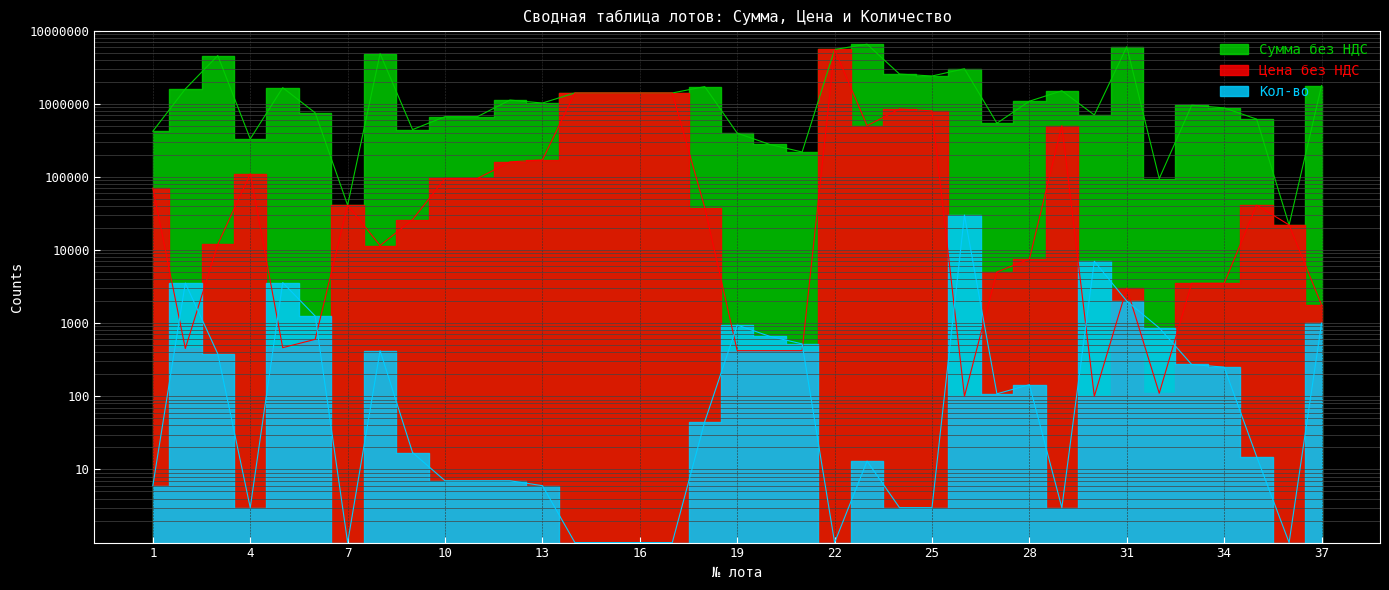

What is the value of the Кол-во point at the 20th from the left?

660